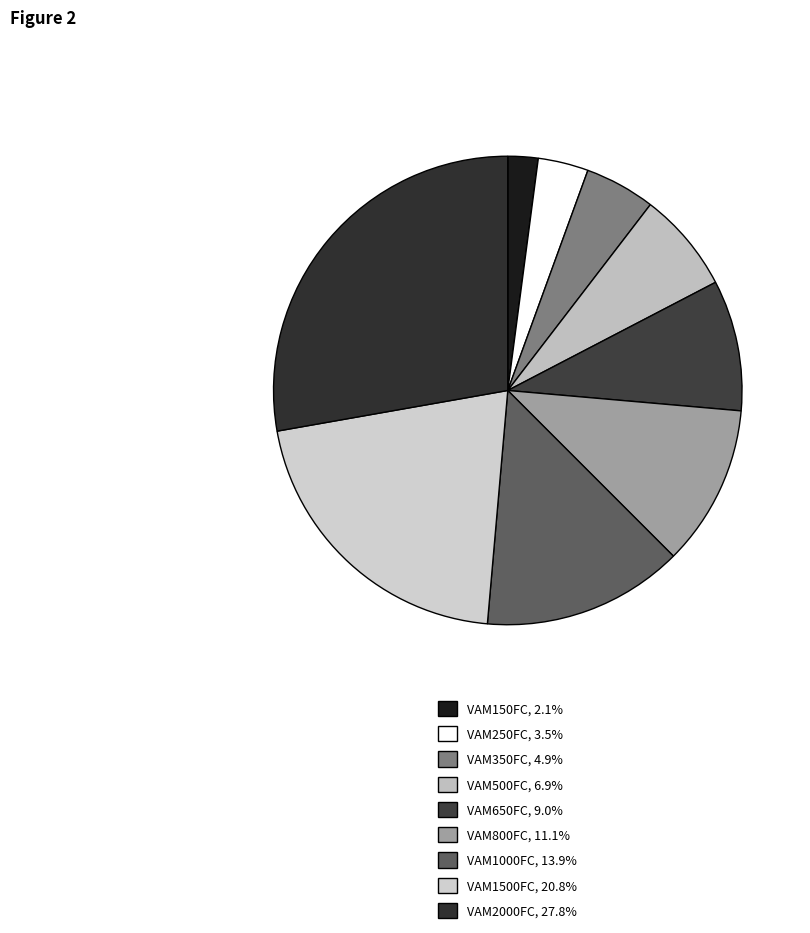

How many segments does this pie chart have?

9